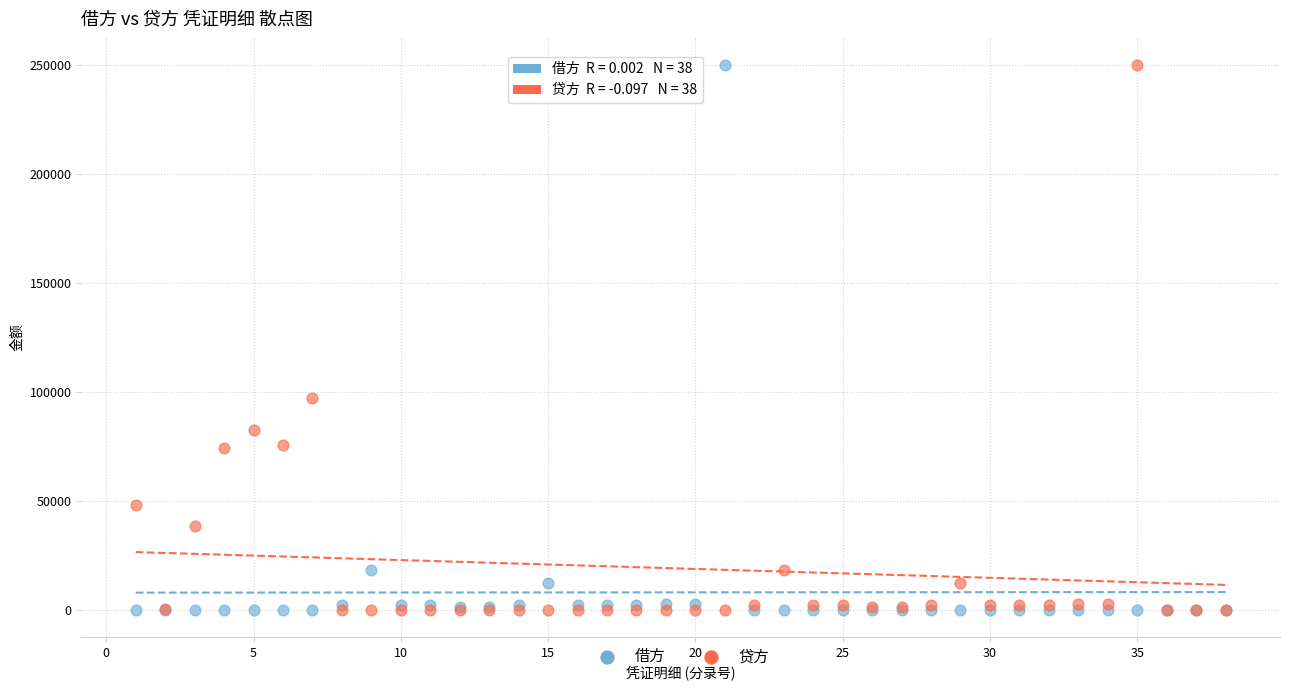

What are all the series names shown in the legend?

借方, 贷方